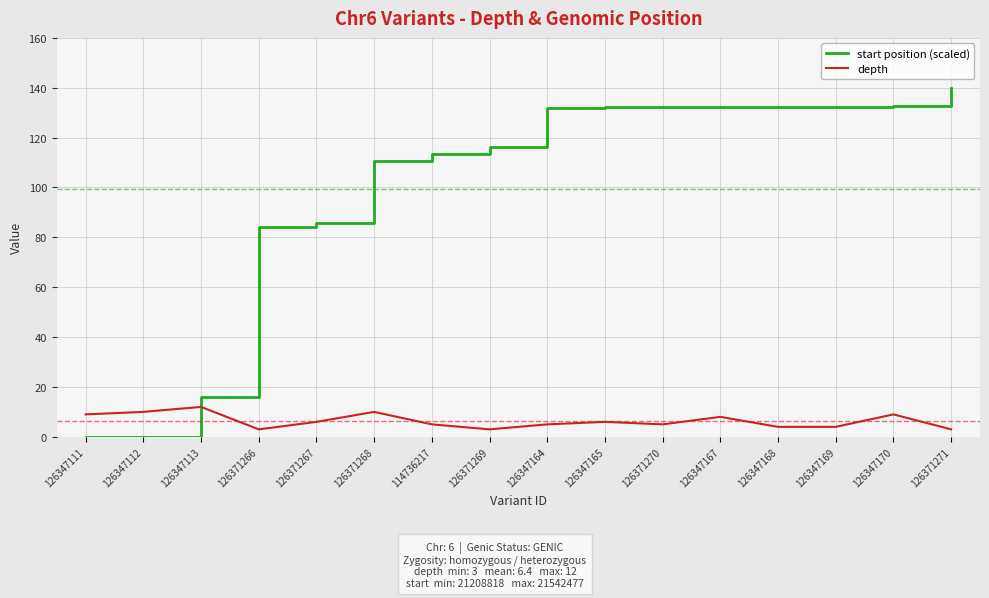

Which series has the widest spread of values?

start position (scaled)